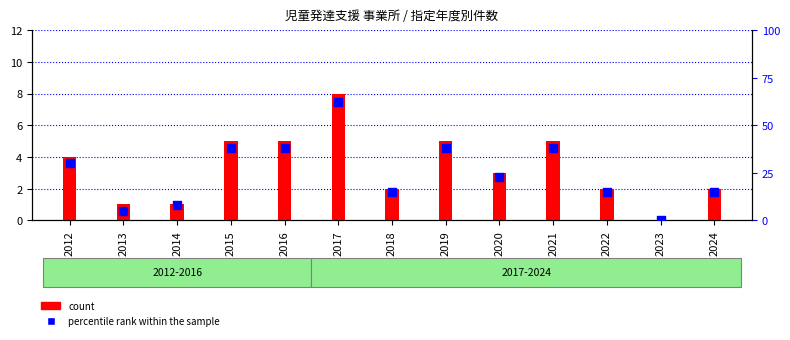

Is the value of count at 2015 greater than the value of percentile rank within the sample at 2021?

No